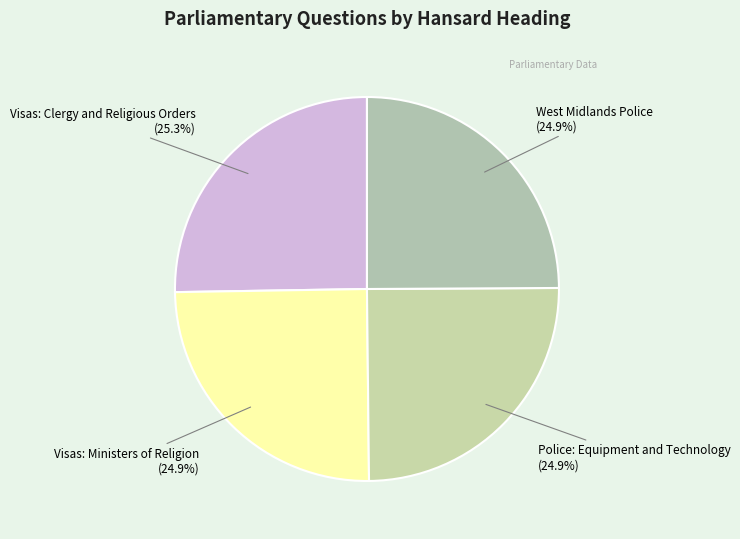

How much of the chart is everything except Visas: Clergy and Religious Orders?

74.7%